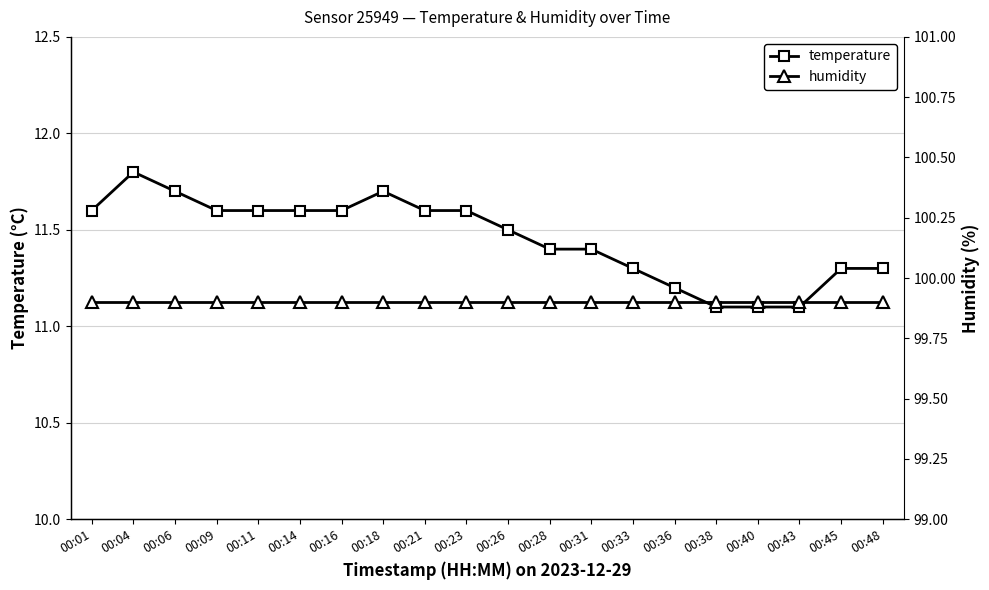

Which label corresponds to the smallest value in the chart?

00:38